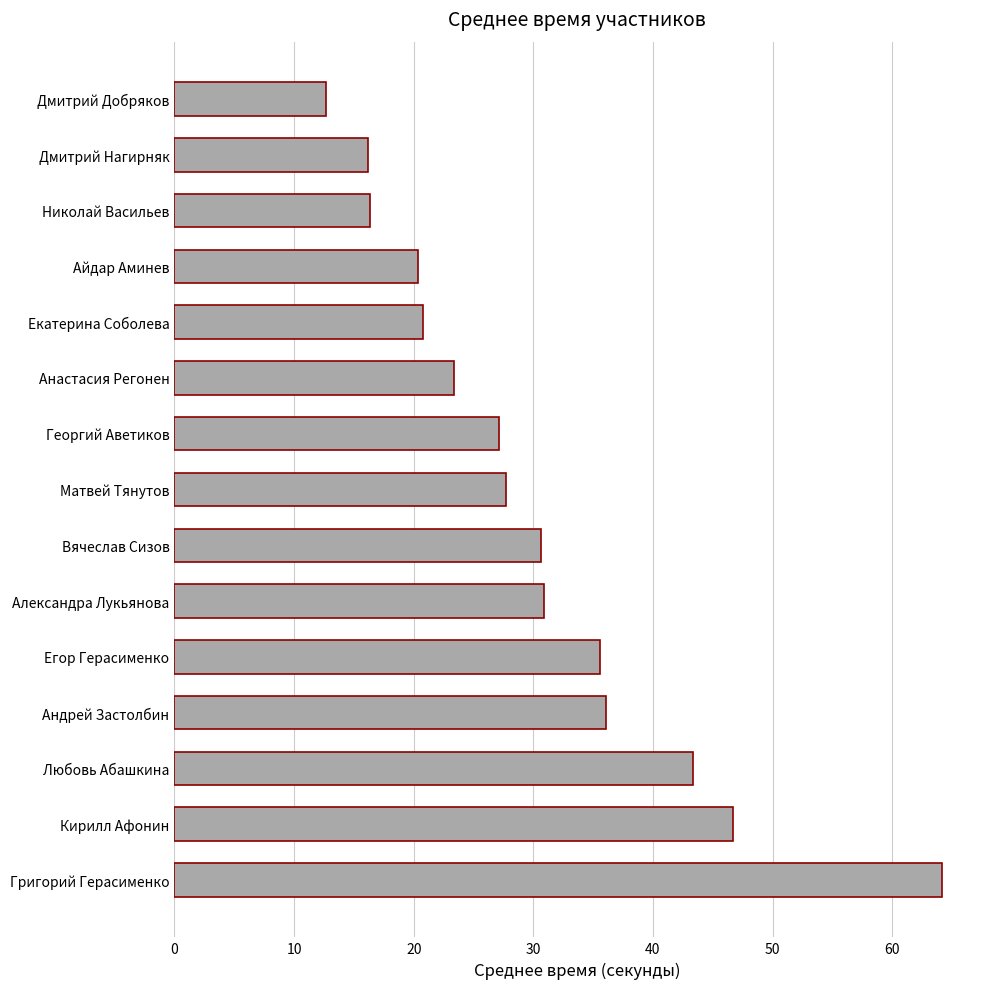

True or false: the data shows 13.1 at Георгий Аветиков.

False